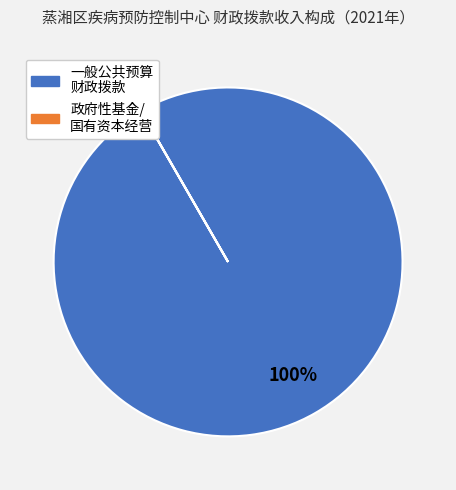

To the nearest percent, what is the difference between the largest and smallest slice percentages?

100%